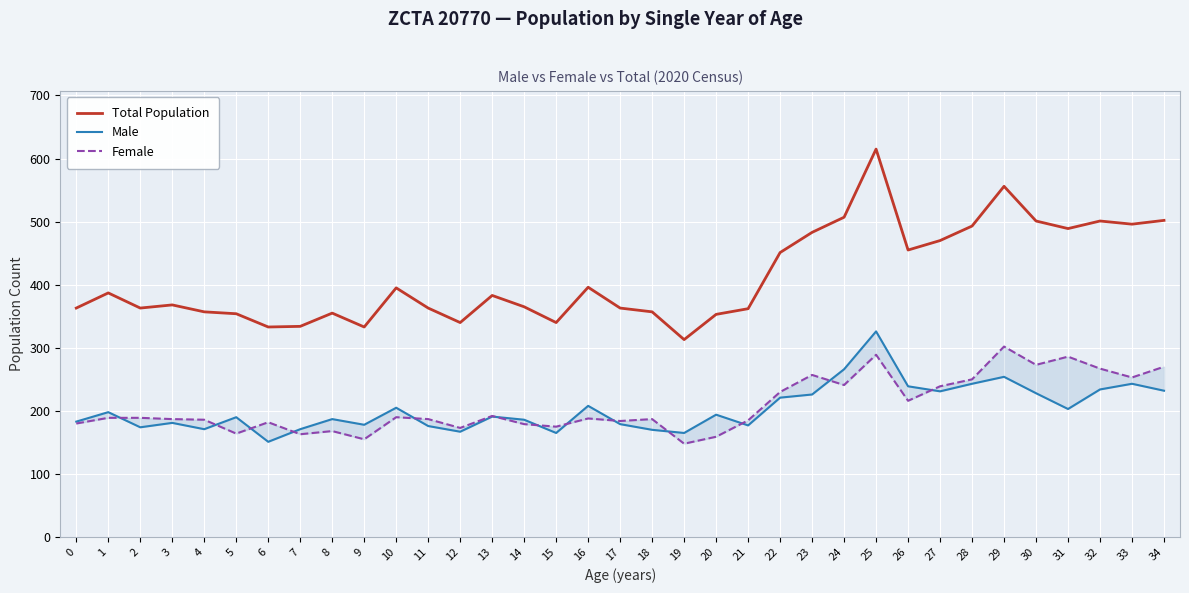

At which category does Total Population reach its first local valley?

2